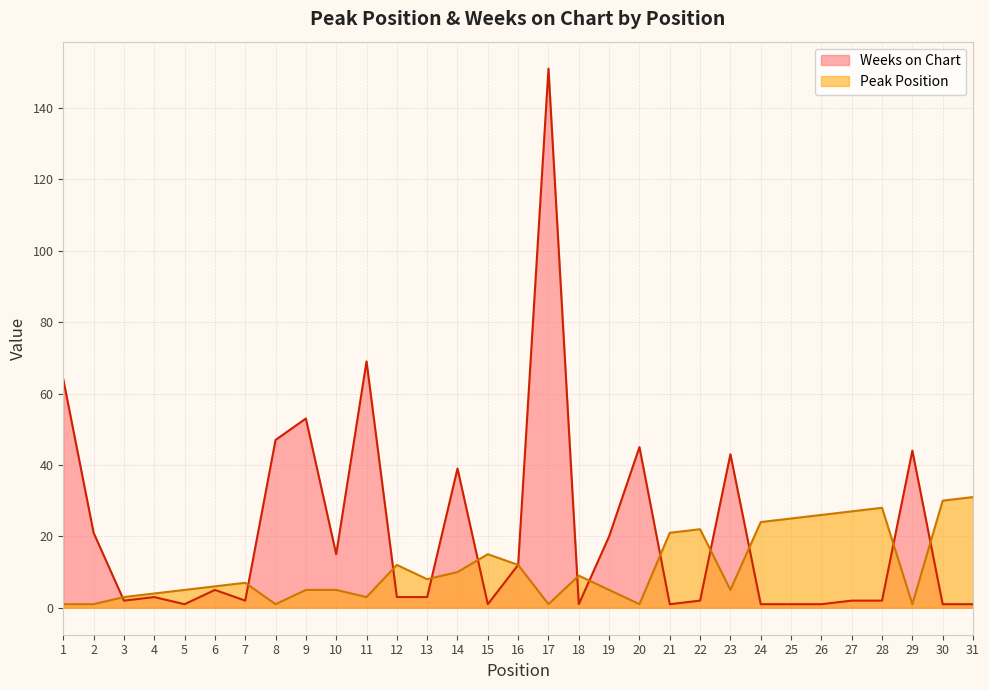

In Peak Position, how many points are lower than both neighbors (excluding endpoints)?

7